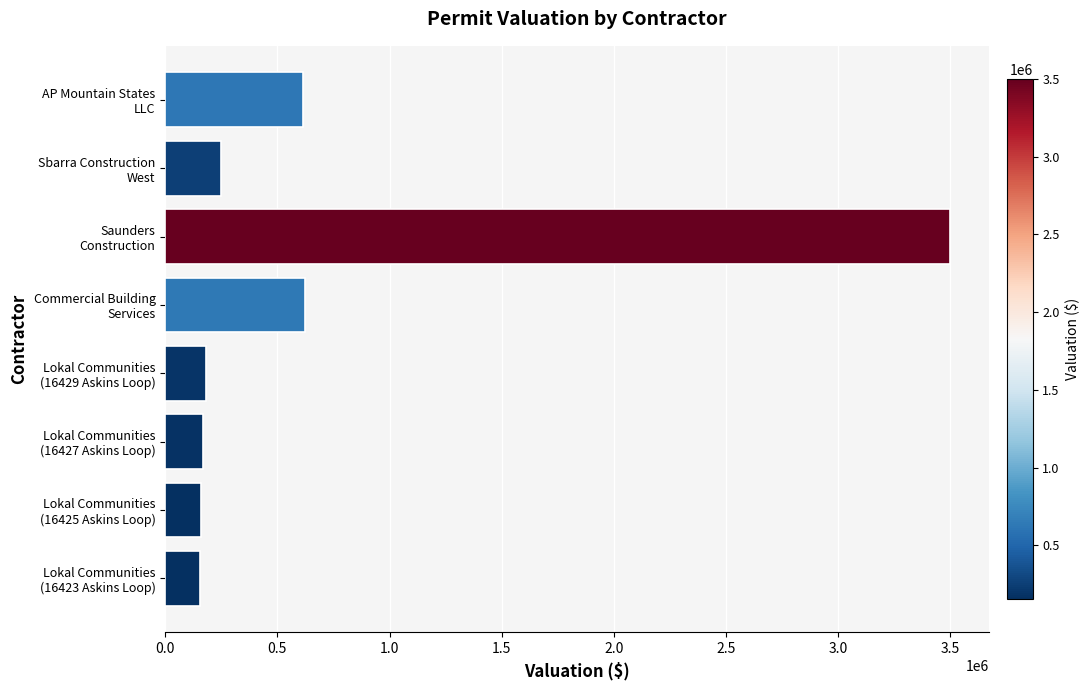

What is the difference between the maximum and minimum values?

3347298